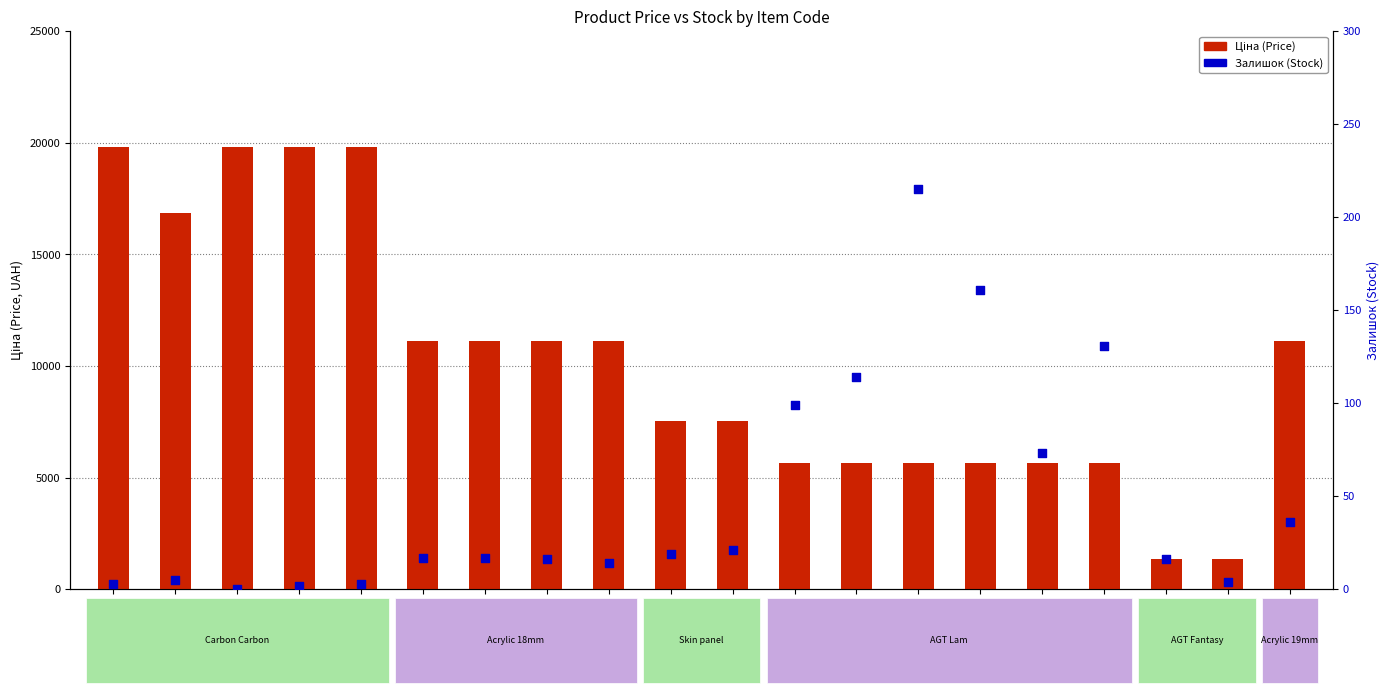

Is the value of Ціна (Price) at 287302226 greater than the value of Залишок (Stock) at 273001960?

Yes